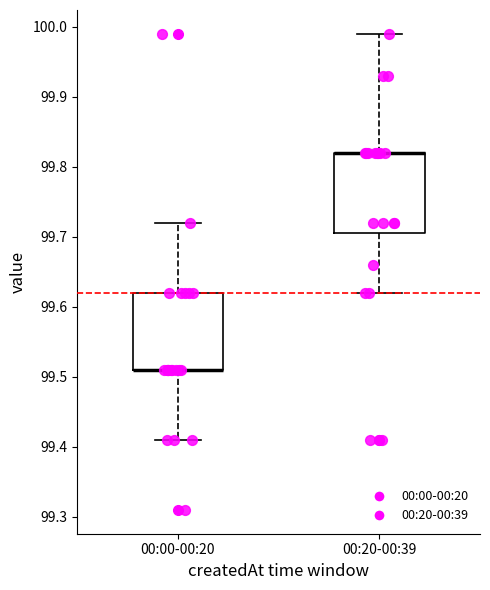

Reading left to right, read every box against the y-axis: the position of its median line, the range the box covers, and the ends of its whiskers. The values are not printed on the chart, so give them approximately, as read against the axis.

00:00-00:20: median 99.51 (drawn on the box's lower edge), box 99.51 to 99.62, whiskers 99.41 to 99.72
00:20-00:39: median 99.82 (drawn on the box's upper edge), box 99.71 to 99.82, whiskers 99.62 to 99.99